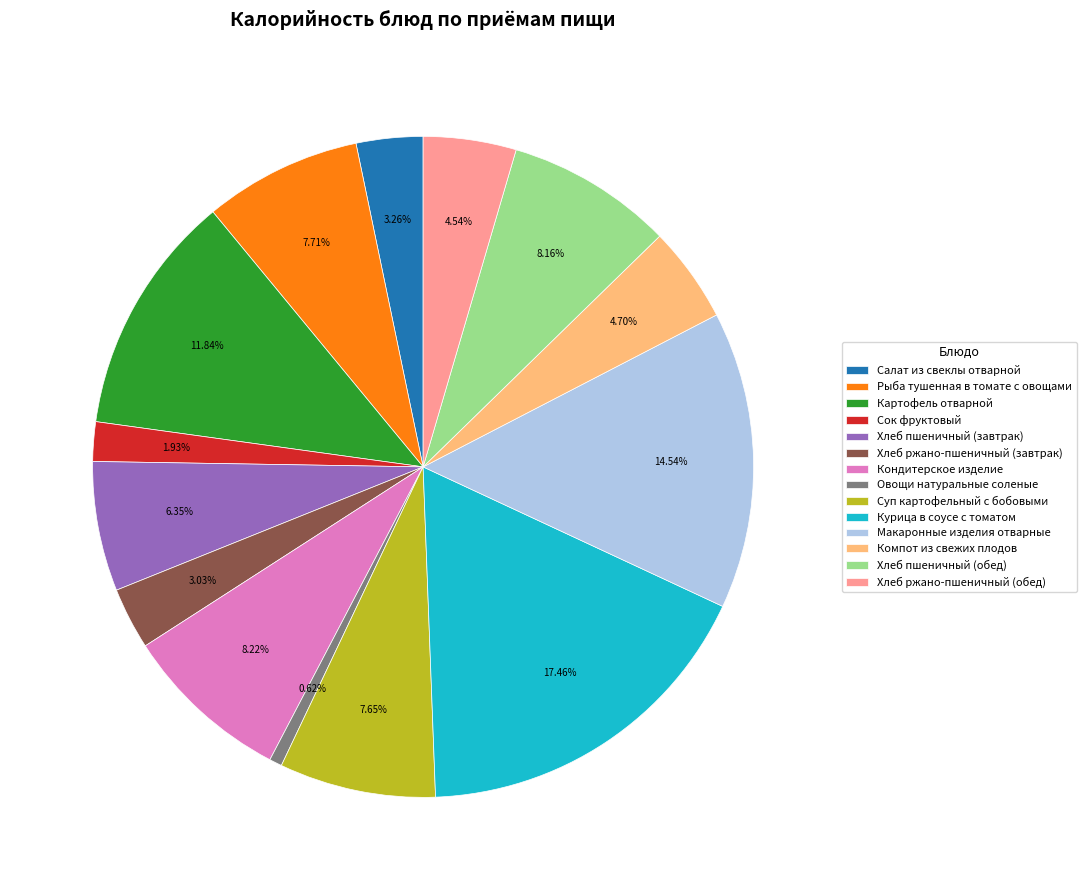

Is the sum of Макаронные изделия отварные and Компот из свежих плодов greater than half?

No